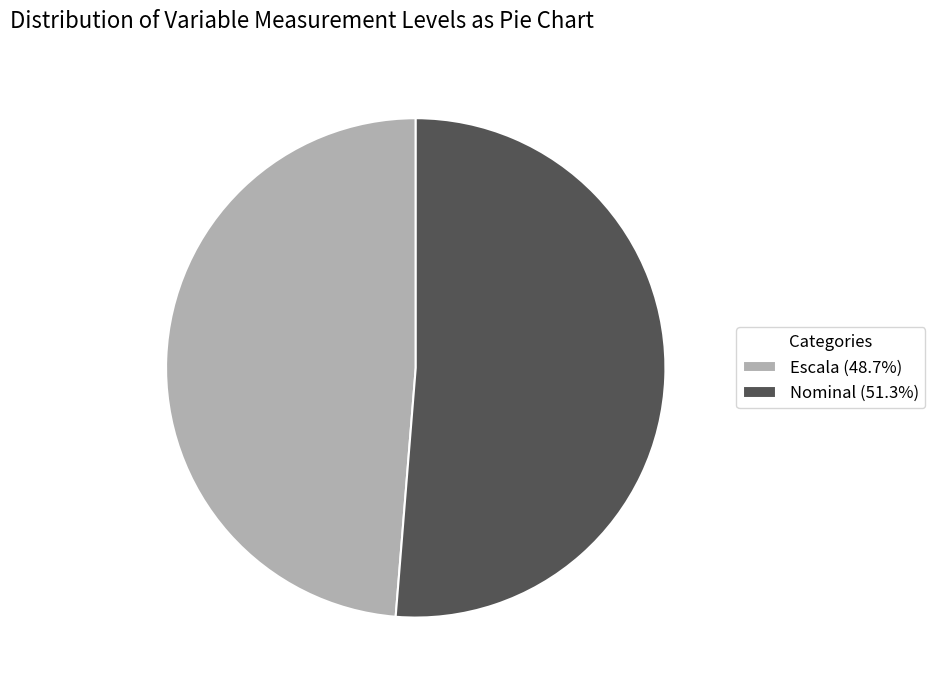

Approximately how many times larger is the value at Nominal (51.3%) compared to Escala (48.7%)?

1.1